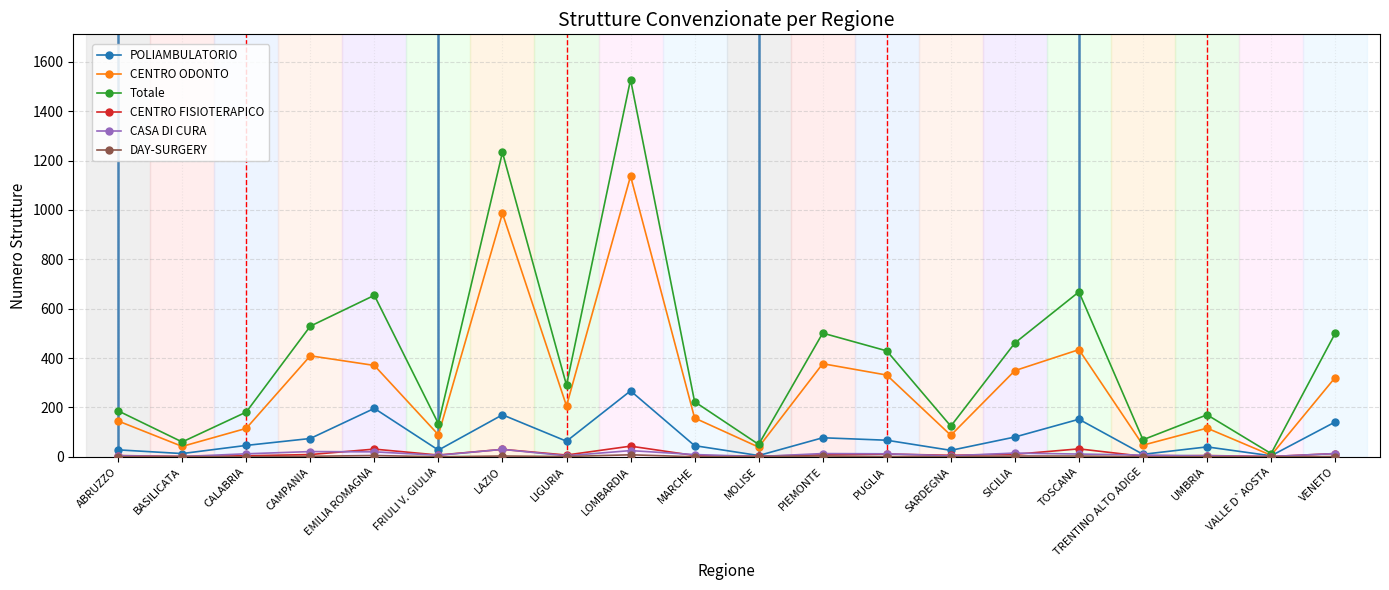

At which label does CASA DI CURA first exceed 11?

CALABRIA